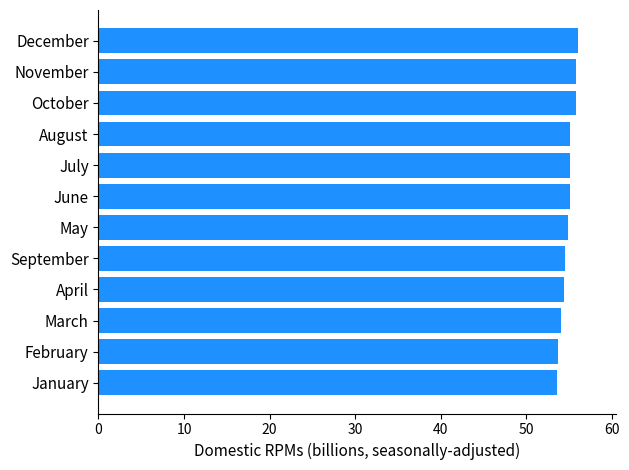

What is the smallest value displayed?

53.6